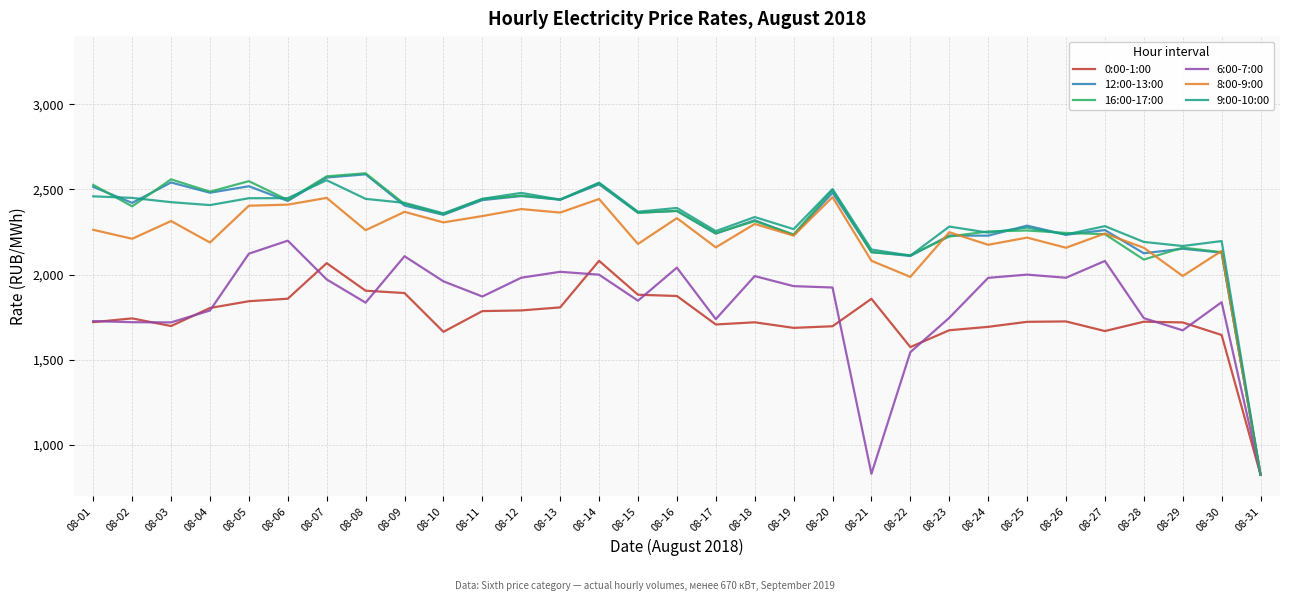

What is the maximum value shown in the chart?

2594.8